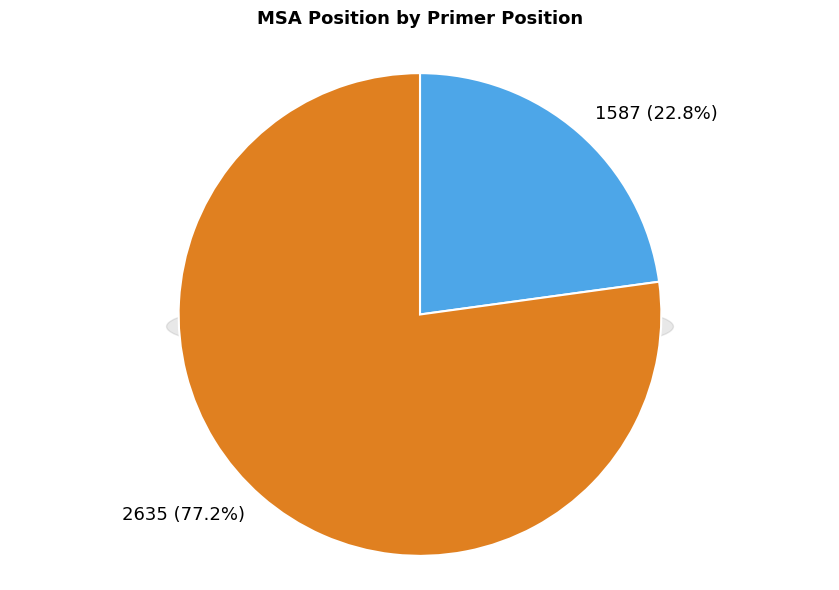

What percentage is the 1587 slice, to the nearest percent?

23%